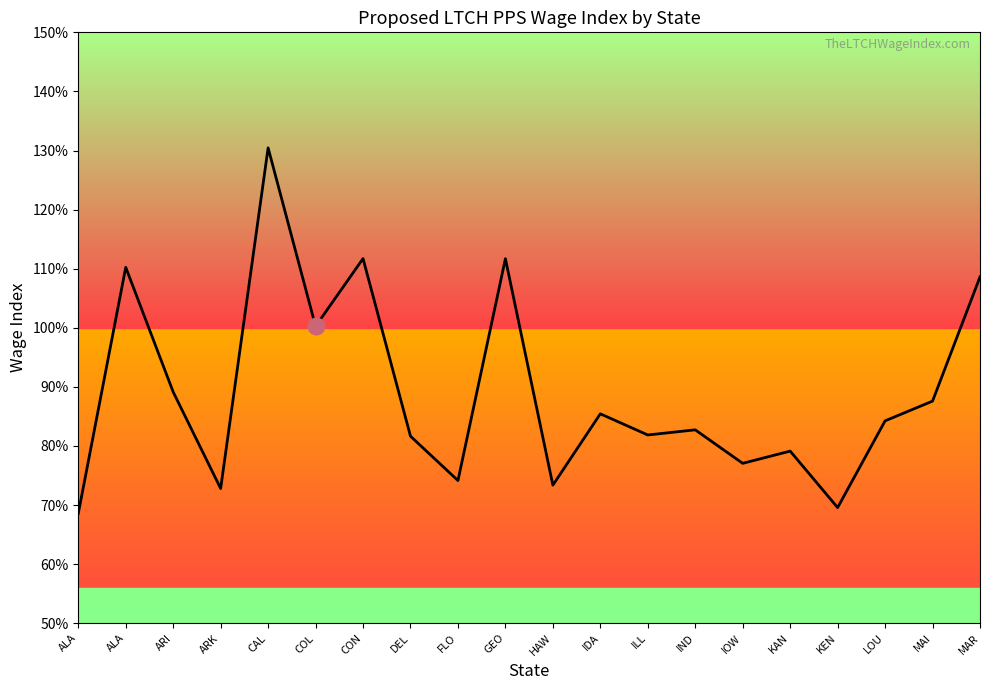

True or false: the data has more than 1 interior local peaks.

True